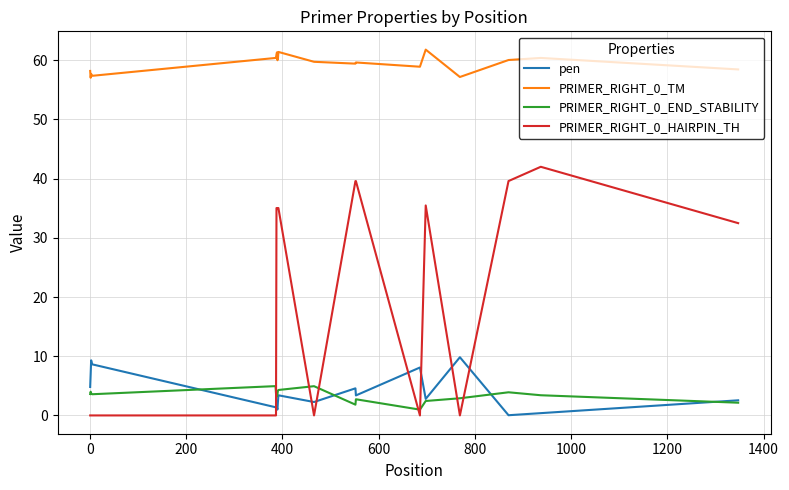

What is the maximum value shown in the chart?

61.8